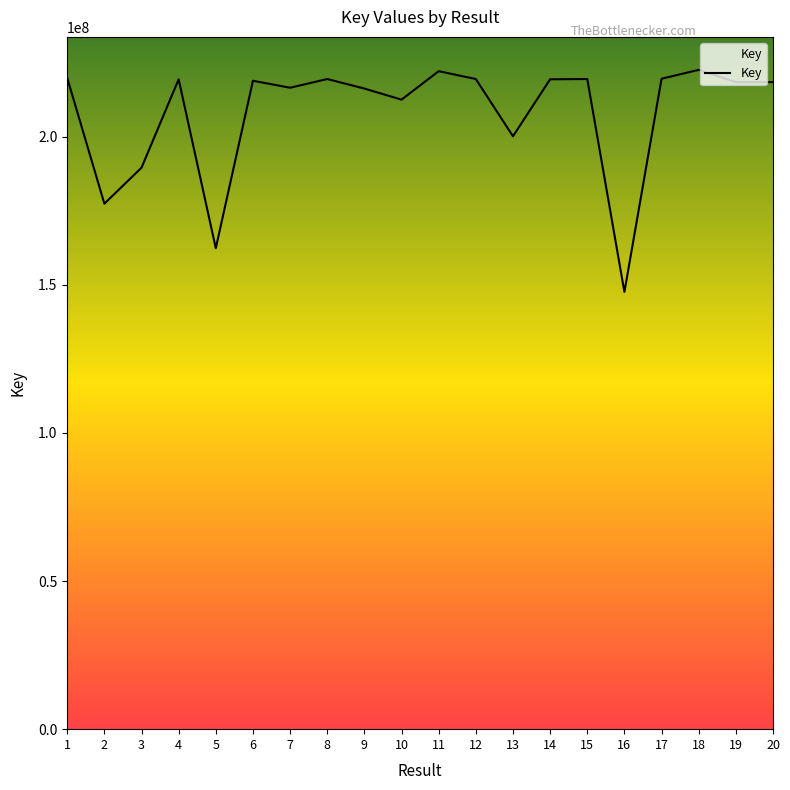

What is the ratio of the value at 20 to the value at 17?

1.0